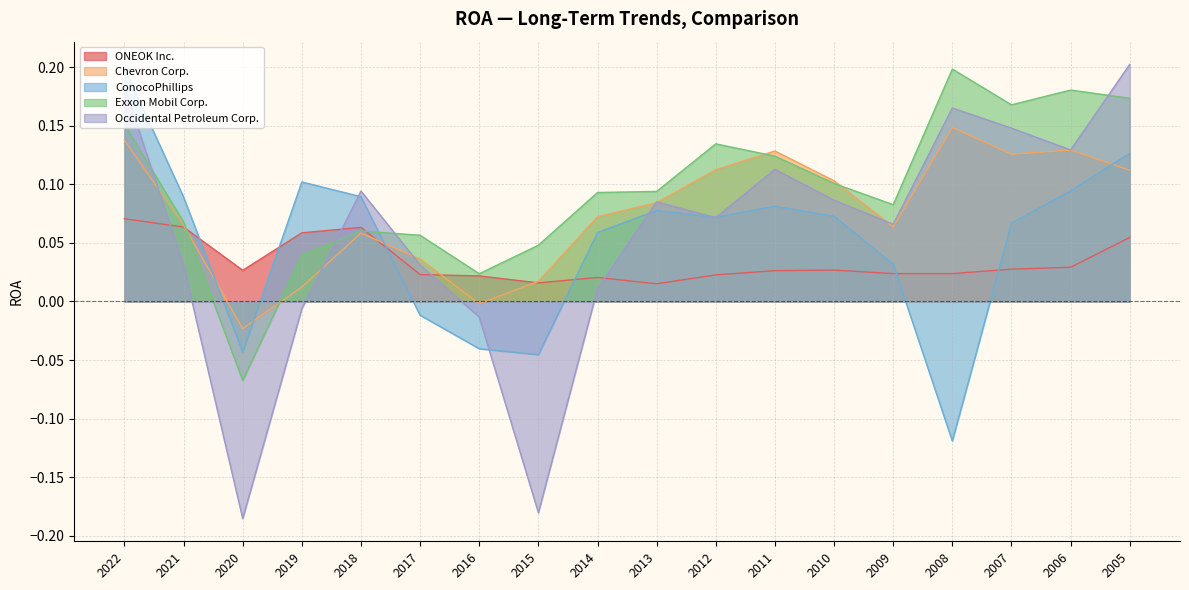

After their last crossing, which series has the higher values: Occidental Petroleum Corp. or ConocoPhillips?

Occidental Petroleum Corp.